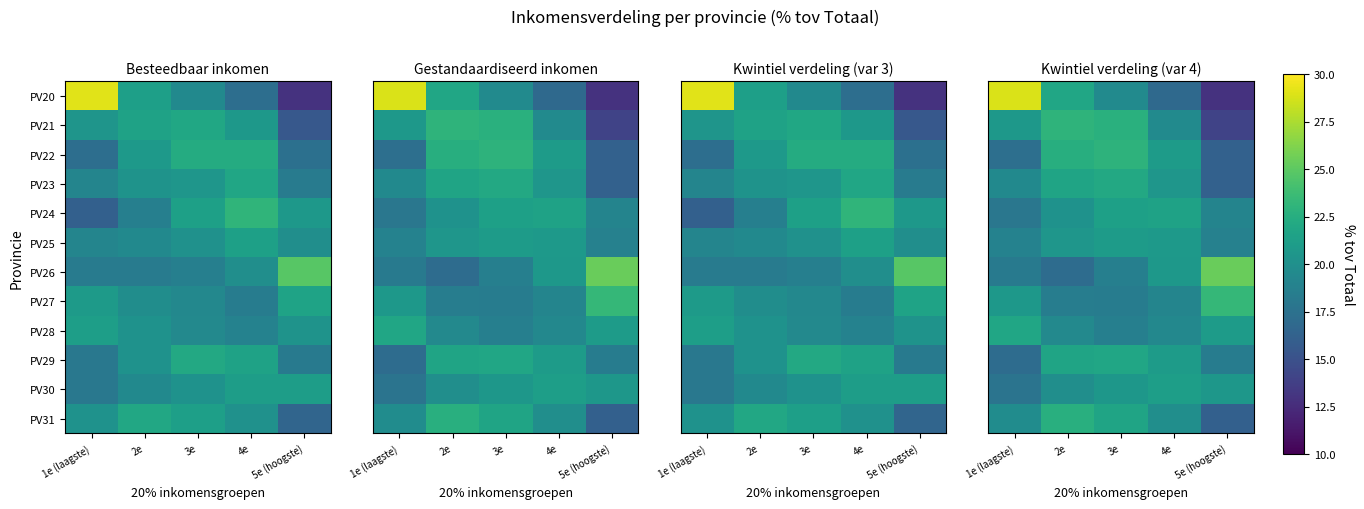

What is the difference between the maximum and second lowest values in the PV29 series?

3.4